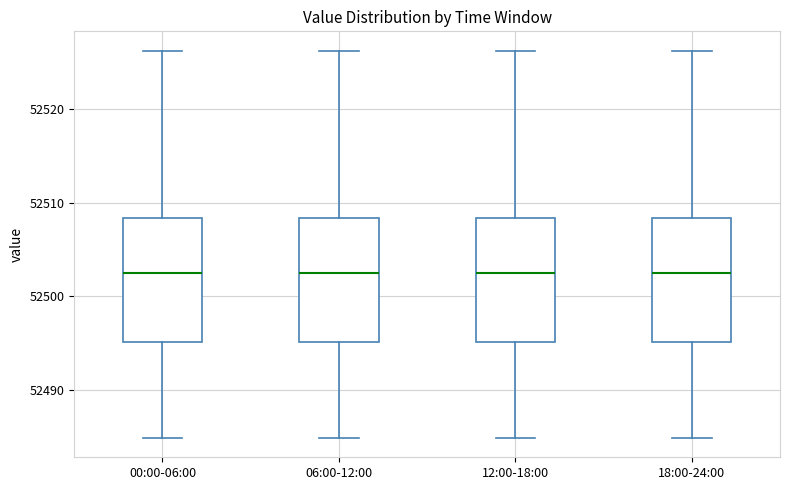

Where is the lower edge of the box for 06:00-12:00 on the y-axis? The values are not printed on the chart, so give them approximately, as read against the axis.

52495